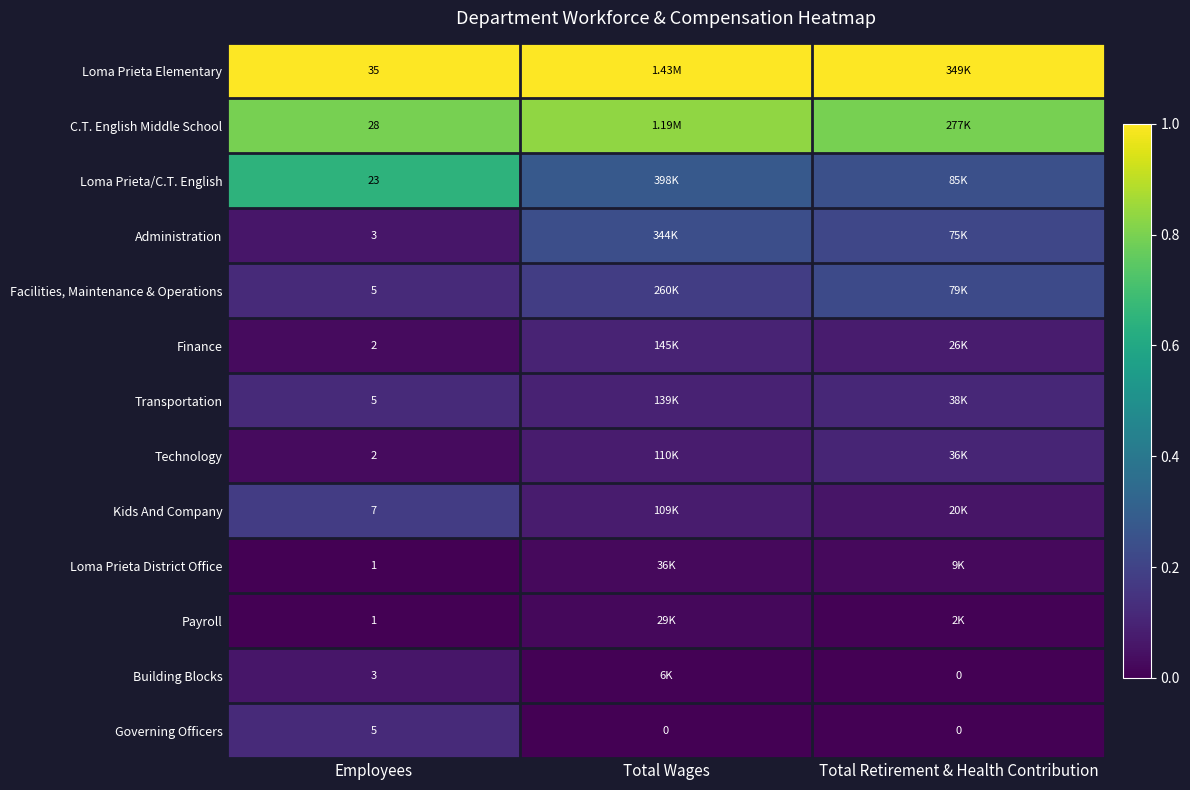

Is it true that Administration equals 0.2 at Total Retirement & Health Contribution?

True